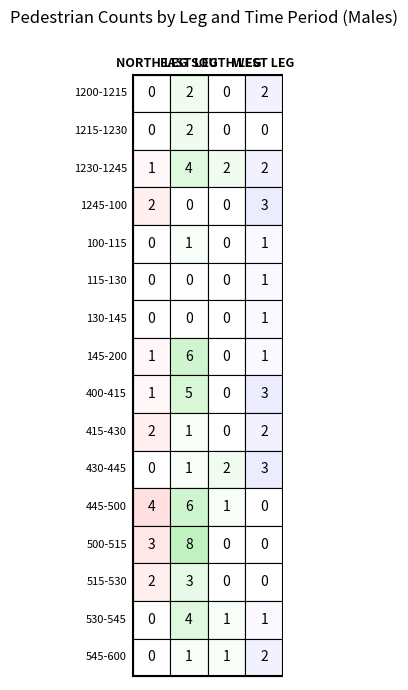

What is the difference between the second highest and second lowest values in the EAST LEG MALES series?

6